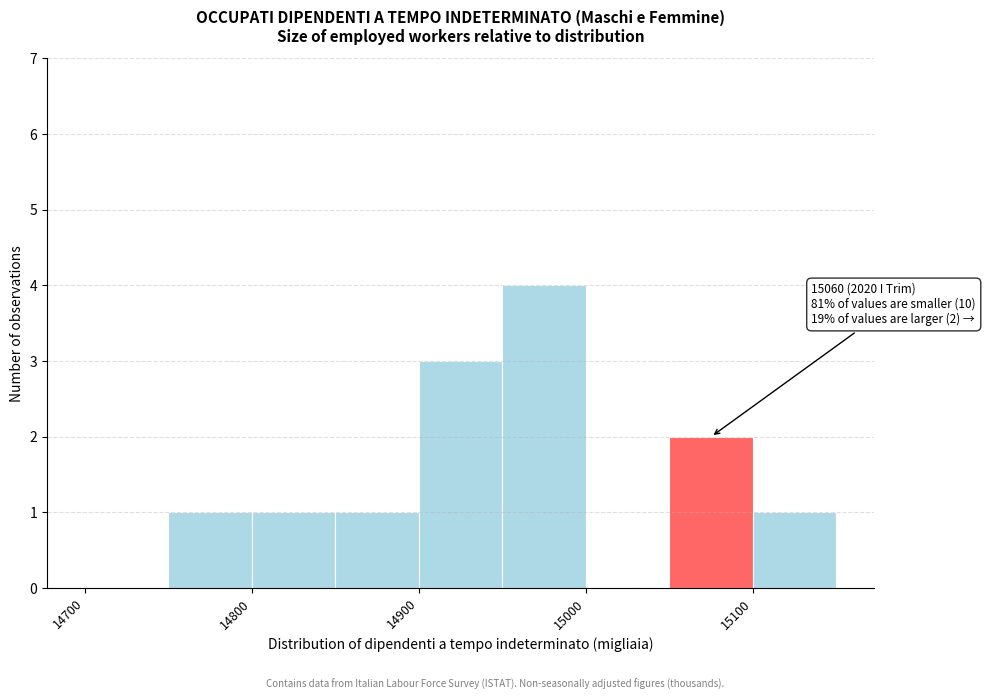

Over which range of the x-axis is the bar tallest?

14950 to 15000